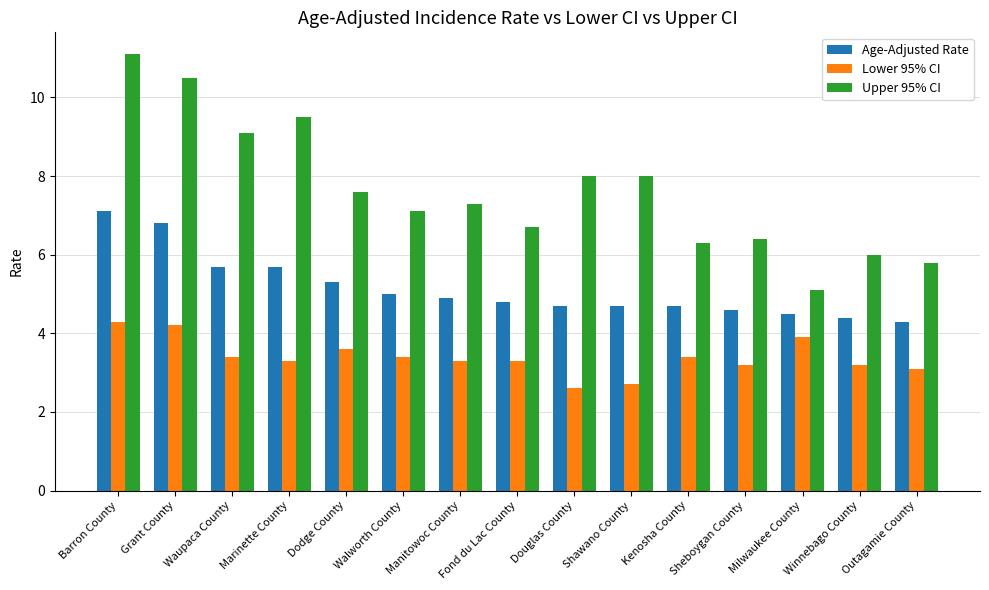

What is the sum of the Lower 95% CI values at Barron County and Sheboygan County?

7.5